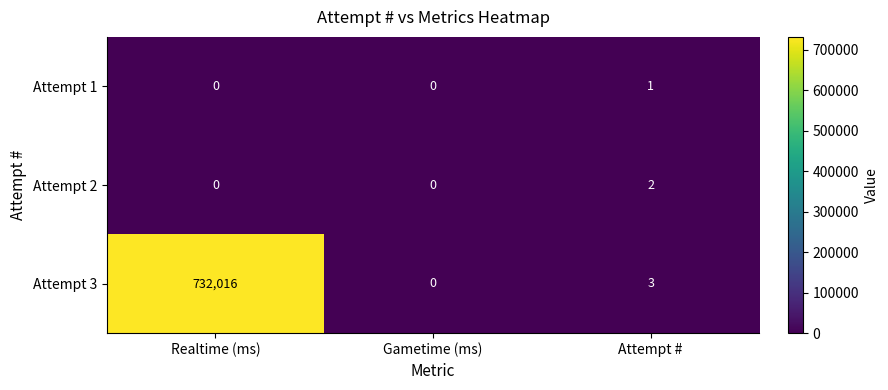

What is the greatest value displayed?

732016